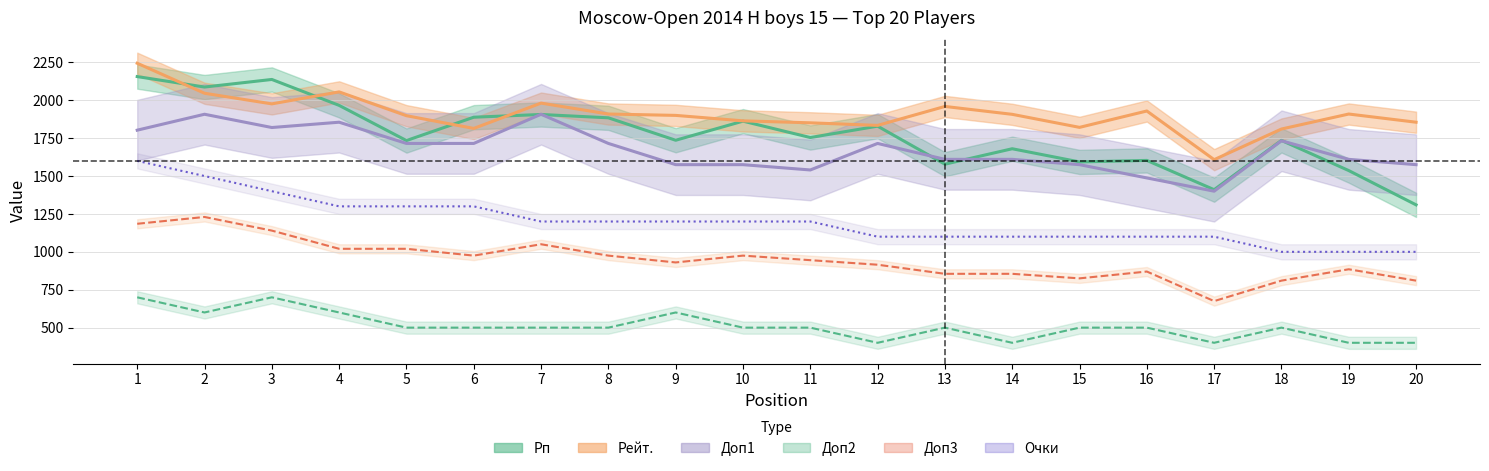

Reading right to left, extract all data points from this chart.

Рп: 20=1310.0	19=1536.0	18=1735.0	17=1410.0	16=1603.0	15=1593.0	14=1680.0	13=1578.0	12=1829.0	11=1754.0	10=1862.0	9=1736.0	8=1884.0	7=1906.0	6=1888.0	5=1734.0	4=1966.0	3=2137.0	2=2087.0	1=2156.0
Доп3: 20=810.0	19=885.0	18=810.0	17=675.0	16=870.0	15=825.0	14=855.0	13=855.0	12=915.0	11=945.0	10=975.0	9=930.0	8=975.0	7=1050.0	6=975.0	5=1020.0	4=1020.0	3=1140.0	2=1230.0	1=1185.0
Рейт.: 20=1855.0	19=1909.0	18=1810.0	17=1608.0	16=1929.0	15=1821.0	14=1907.0	13=1959.0	12=1834.0	11=1851.0	10=1864.0	9=1900.0	8=1909.0	7=1981.0	6=1814.0	5=1898.0	4=2055.0	3=1976.0	2=2046.0	1=2244.0
Доп1: 20=1575.0	19=1610.0	18=1732.5	17=1400.0	16=1487.5	15=1575.0	14=1610.0	13=1610.0	12=1715.0	11=1540.0	10=1575.0	9=1575.0	8=1715.0	7=1907.5	6=1715.0	5=1715.0	4=1855.0	3=1820.0	2=1907.5	1=1802.5
Доп2: 20=400.0	19=400.0	18=500.0	17=400.0	16=500.0	15=500.0	14=400.0	13=500.0	12=400.0	11=500.0	10=500.0	9=600.0	8=500.0	7=500.0	6=500.0	5=500.0	4=600.0	3=700.0	2=600.0	1=700.0
Очки: 20=1000.0	19=1000.0	18=1000.0	17=1100.0	16=1100.0	15=1100.0	14=1100.0	13=1100.0	12=1100.0	11=1200.0	10=1200.0	9=1200.0	8=1200.0	7=1200.0	6=1300.0	5=1300.0	4=1300.0	3=1400.0	2=1500.0	1=1600.0